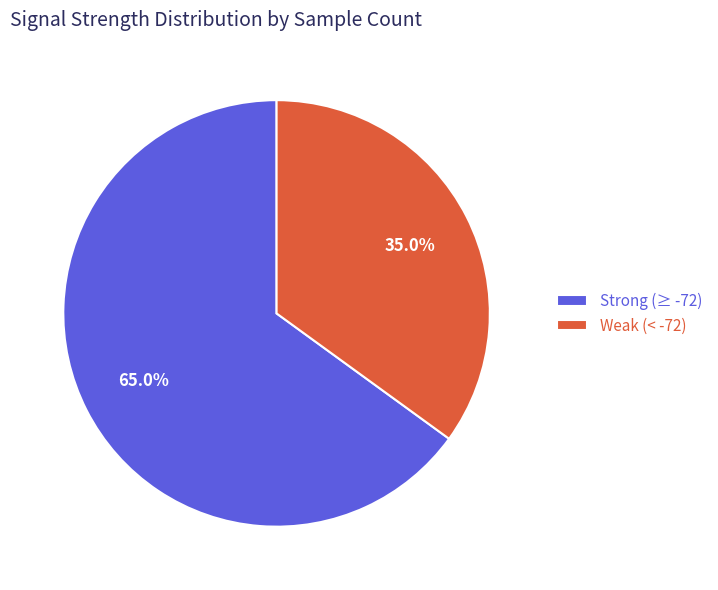

How much of the chart is everything except Strong (≥ -72)?

35.0%